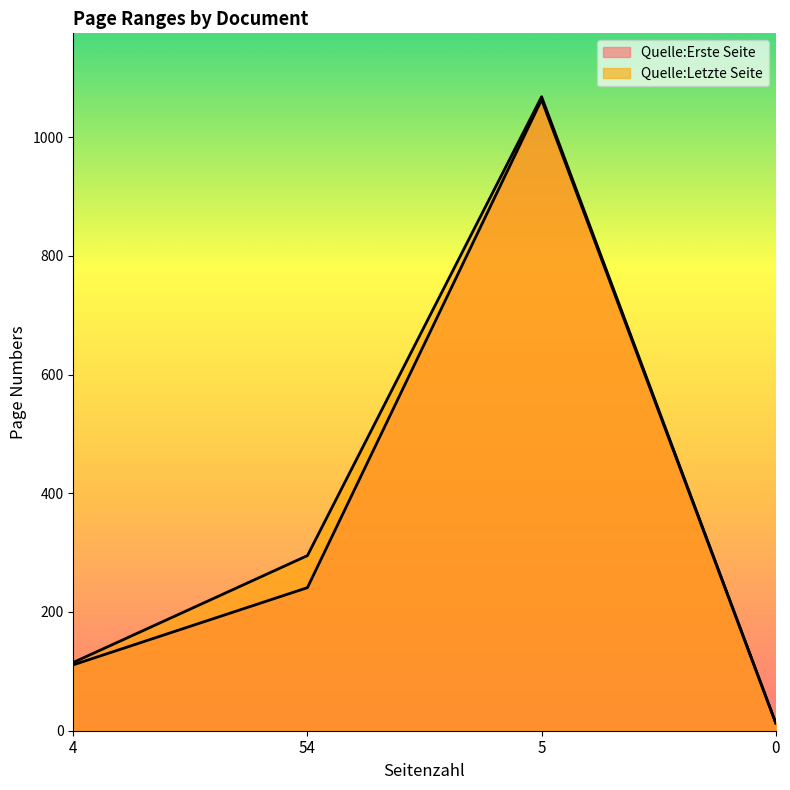

Where is Quelle:Letzte Seite nearest to the value 540?

54